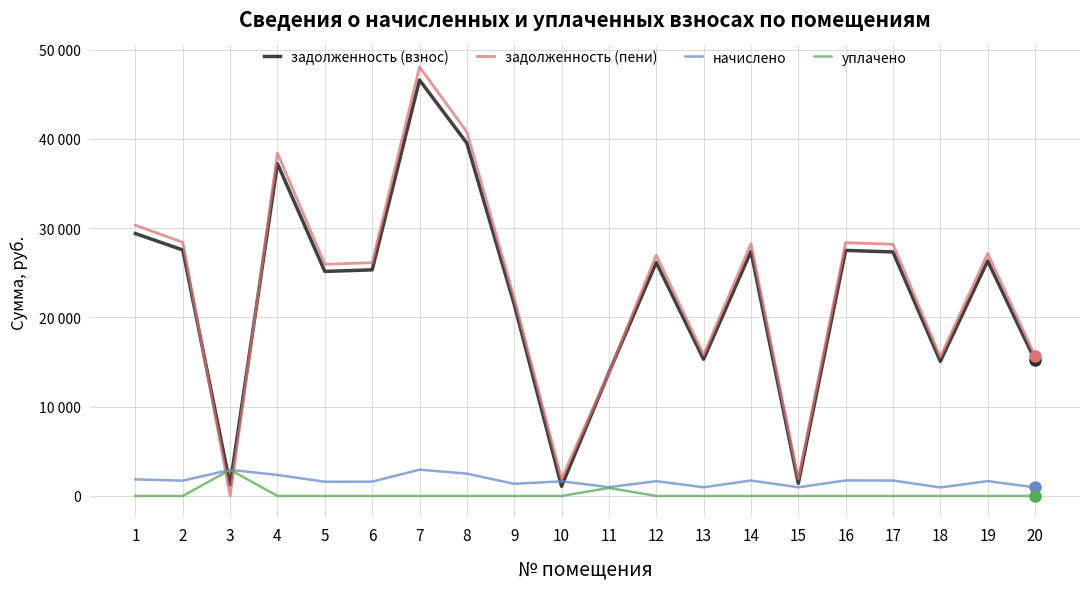

What are all the series names shown in the legend?

задолженность (взнос), задолженность (пени), начислено, уплачено